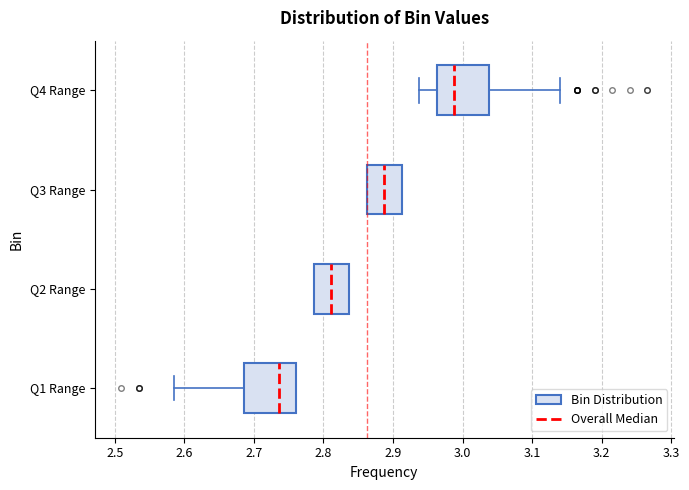

Where is the left edge of the box for Q1 Range on the x-axis? The values are not printed on the chart, so give them approximately, as read against the axis.

2.69